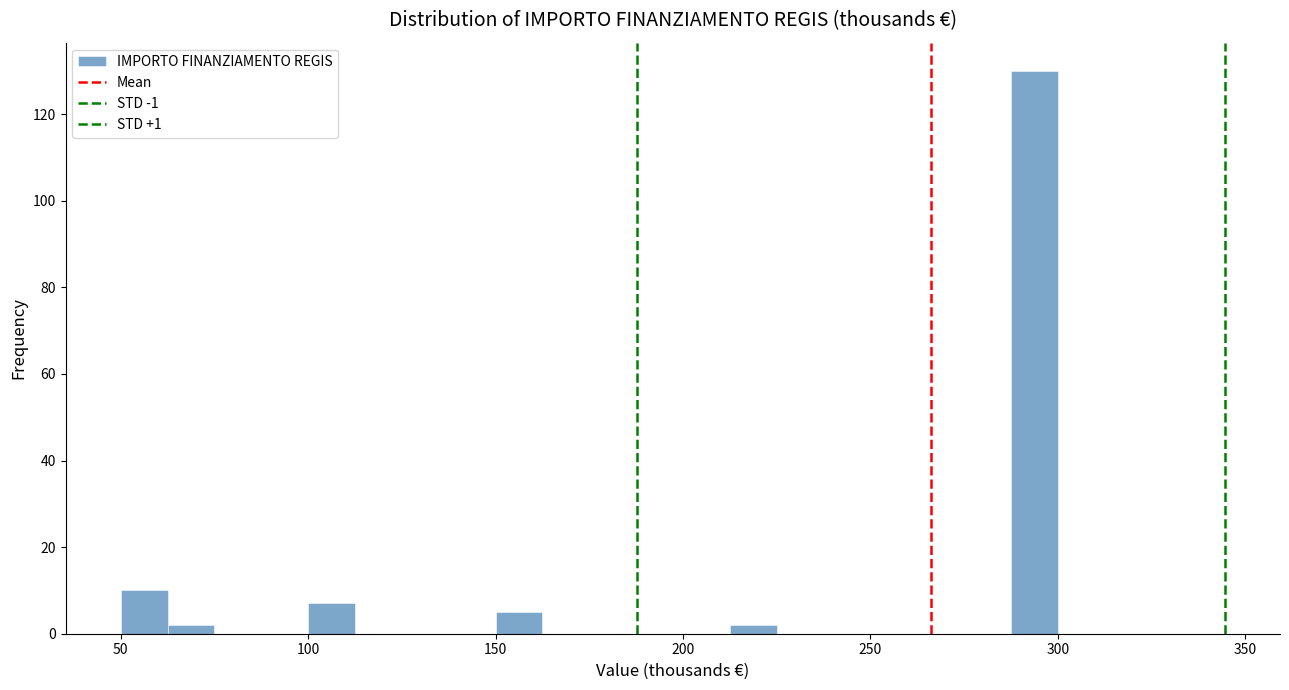

Read against the x-axis, roughly where is the centre of the tallest bar?

295